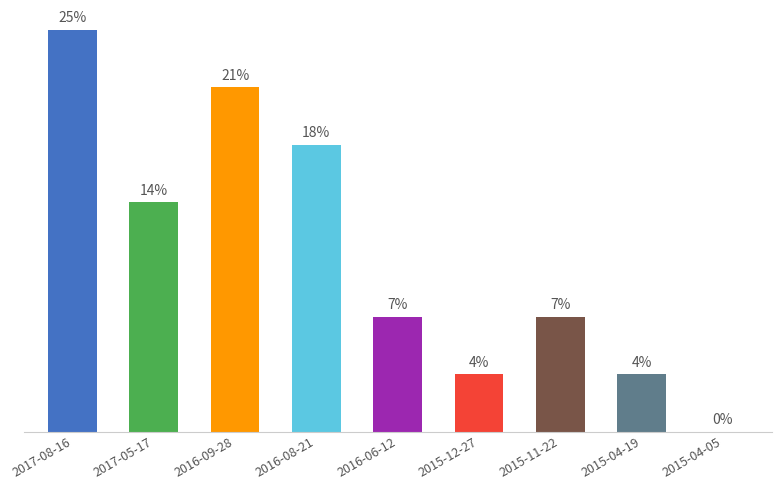

What is the label of the 8th bar from the left?

2015-04-19